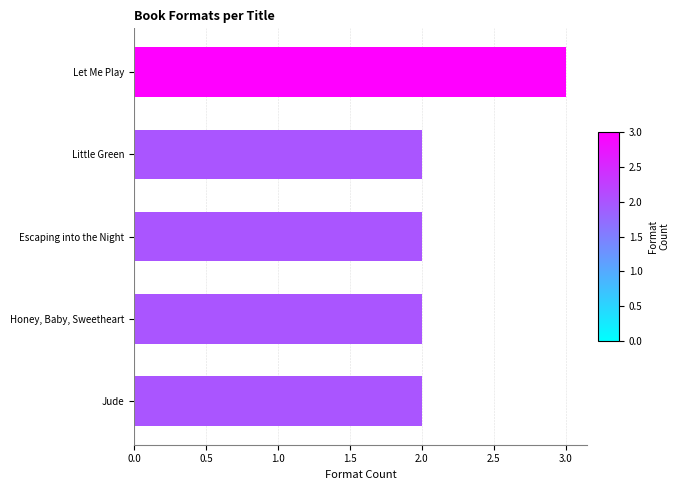

Does the chart contain stacked bars?

No